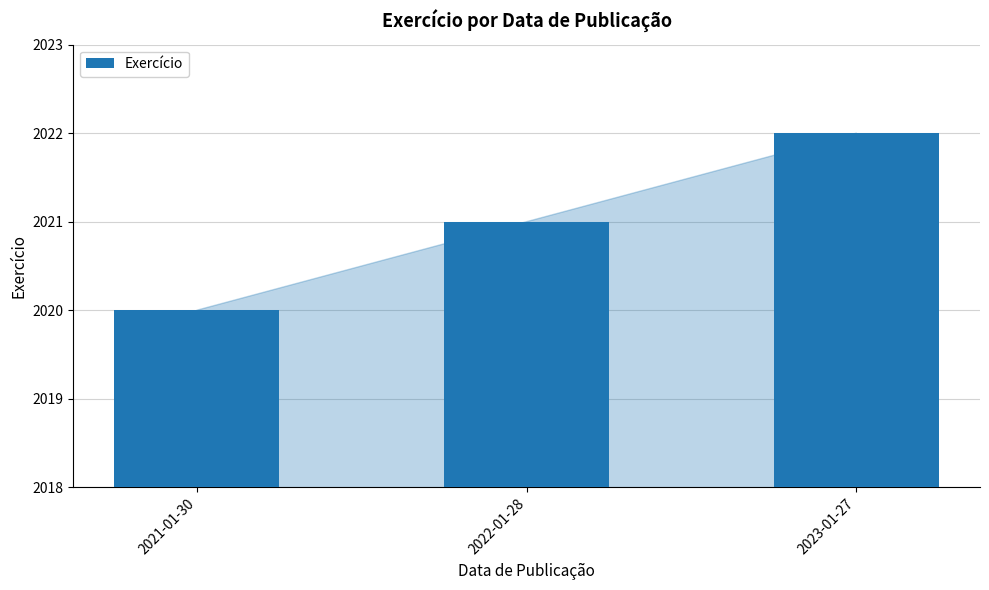

What is the smallest value displayed?

2020